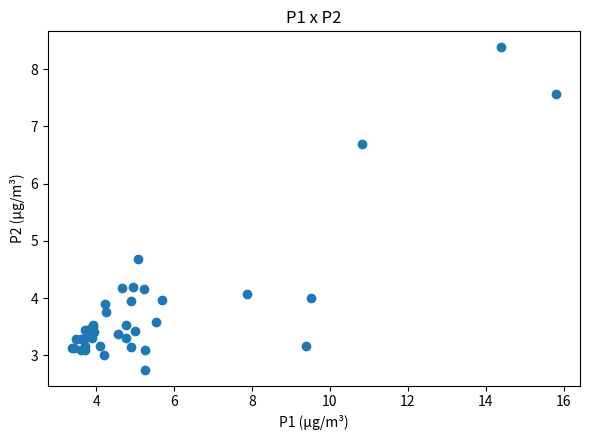

What Y value in the scatter plot is closest to 5?

4.7